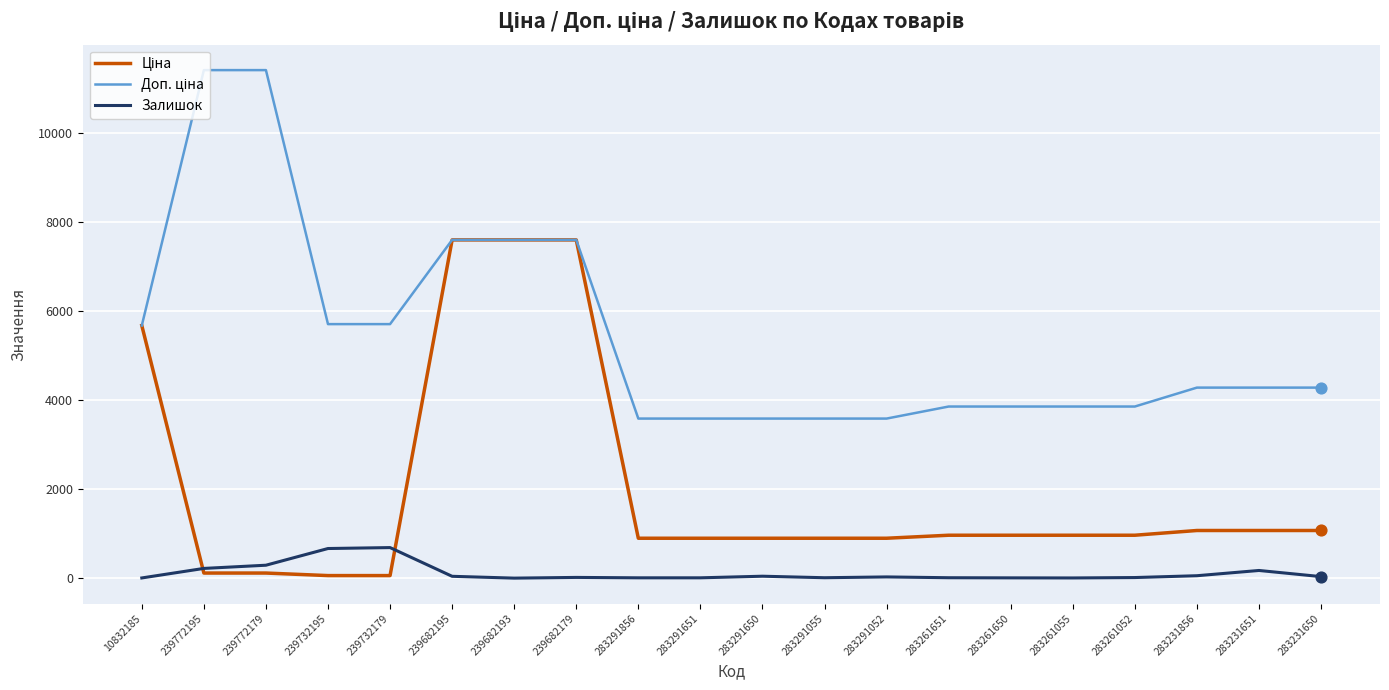

At how many categories does at least one series exceed 8863?

2